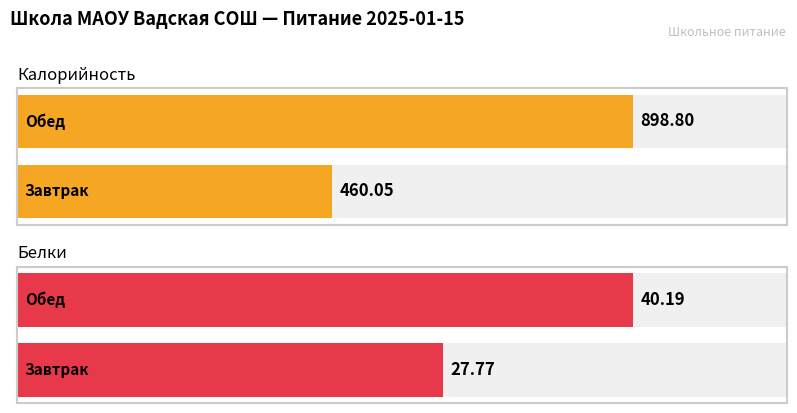

What is the difference between the highest and lowest values at Завтрак?

432.3